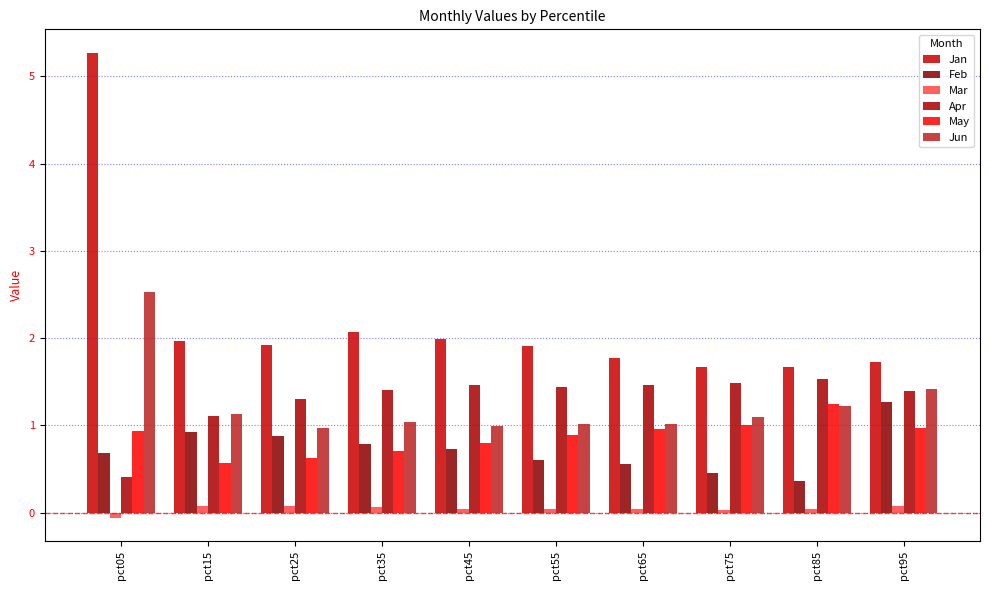

At which category is the sum across all series the highest?

pct05